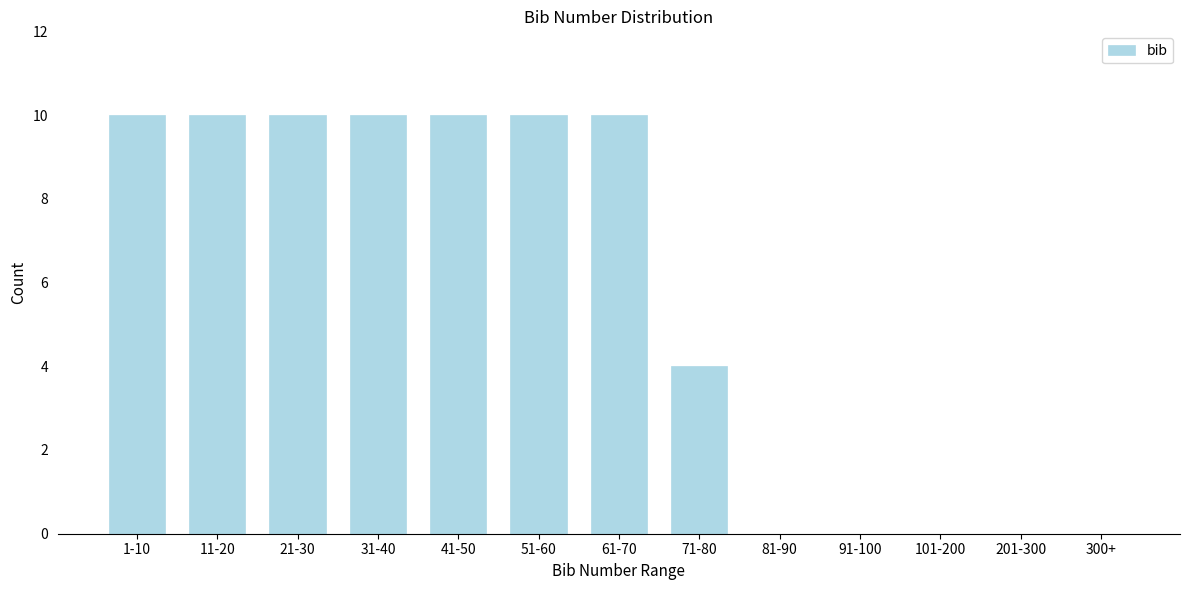

Reading left to right, transcribe all the data shown in this chart.

1-10=10	11-20=10	21-30=10	31-40=10	41-50=10	51-60=10	61-70=10	71-80=4	81-90=0	91-100=0	101-200=0	201-300=0	300+=0